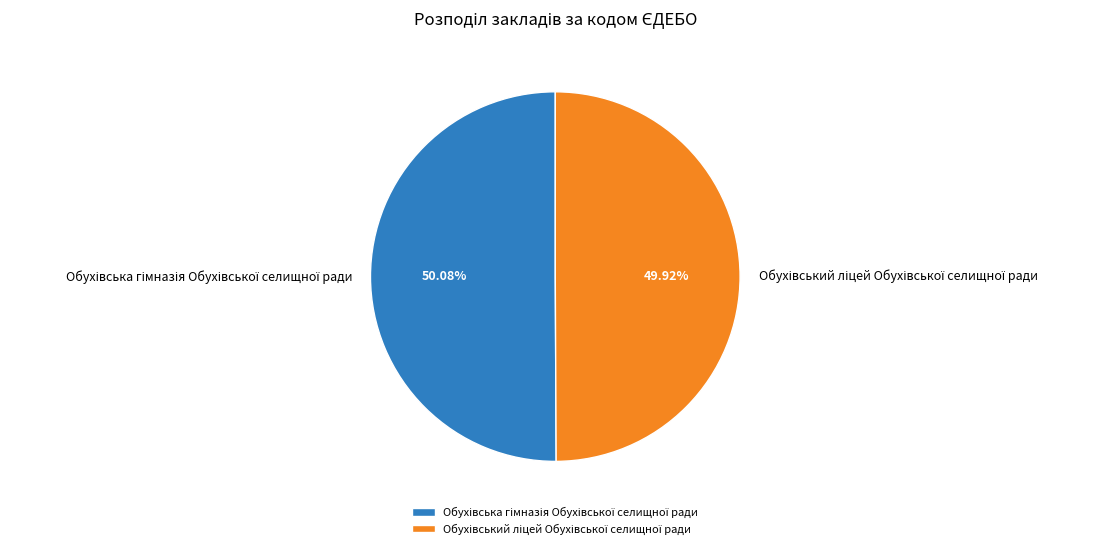

Is there any slice that represents more than half of the pie?

Yes